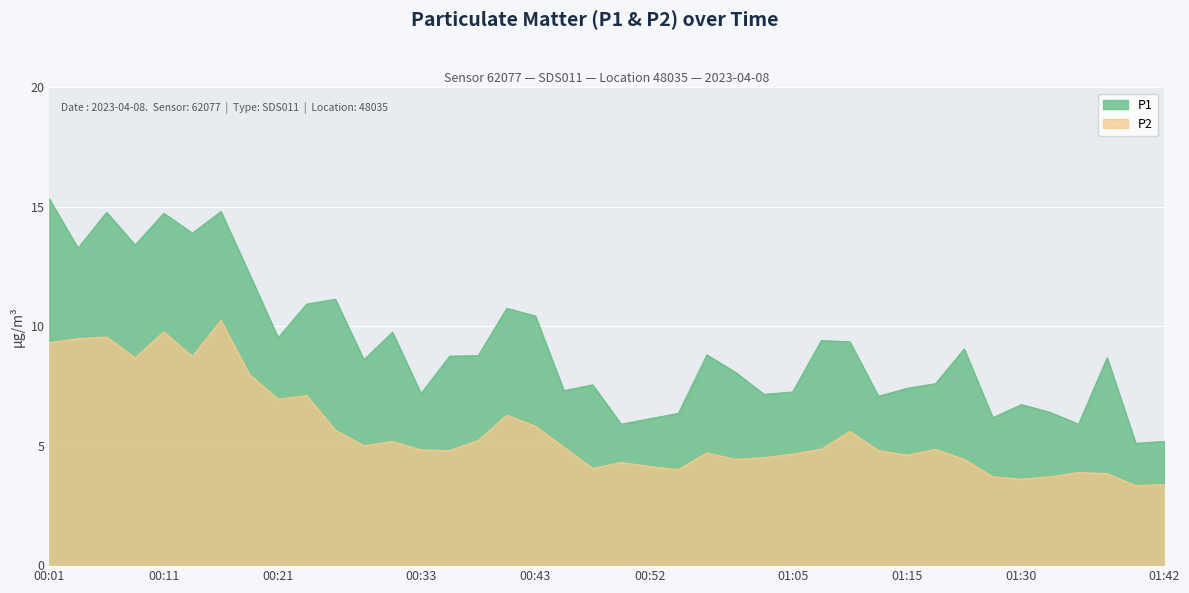

Between 01:40 and 00:04, which is larger?

00:04